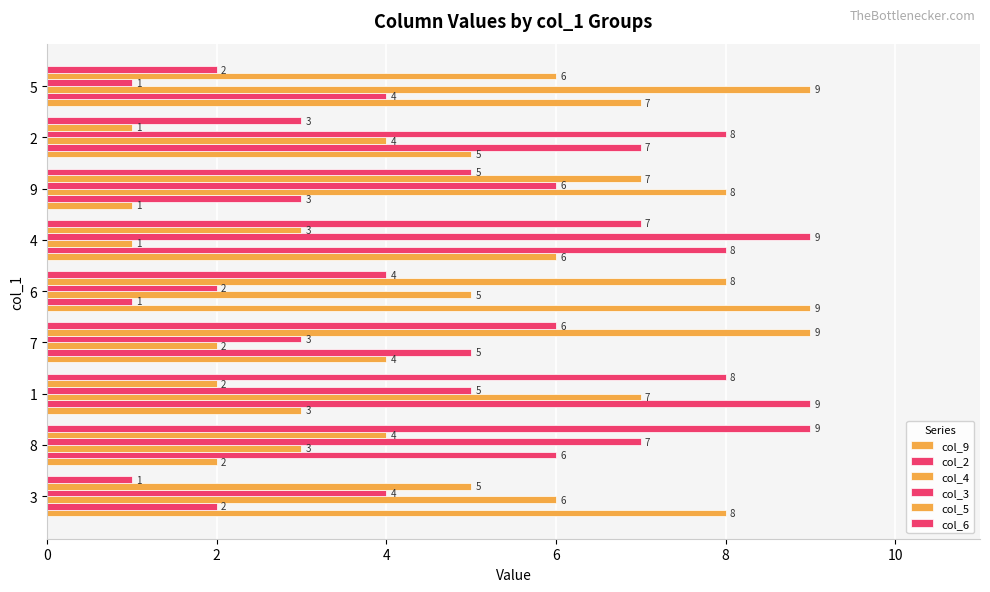

Is the value of col_2 at 8 greater than the value of col_6 at 7?

No